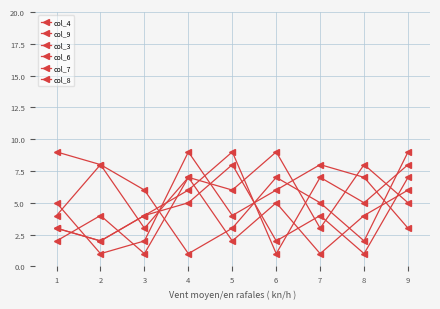

How many data points does each series have?

9